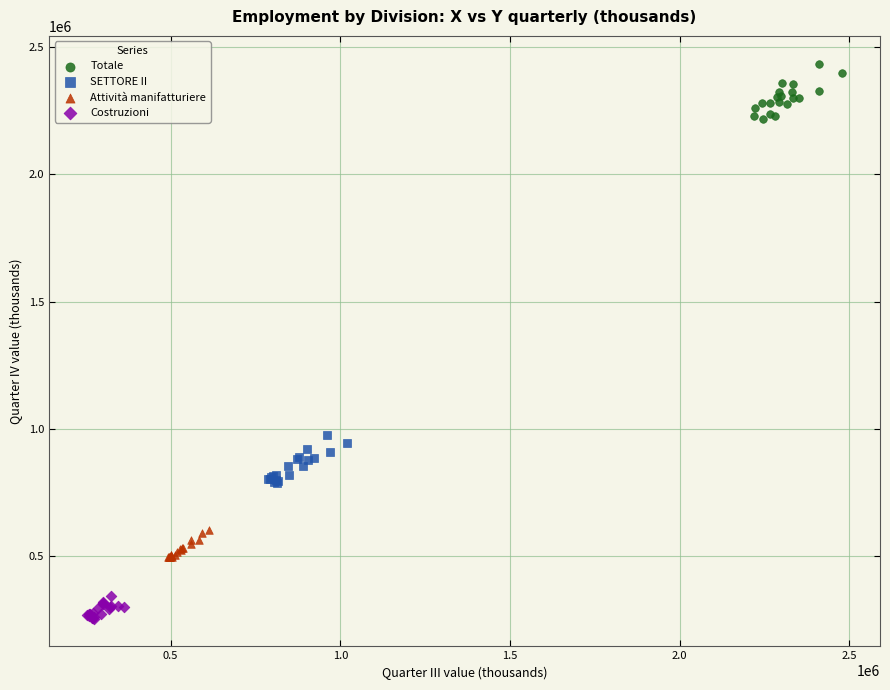

Which series contains the highest Y value?

Totale